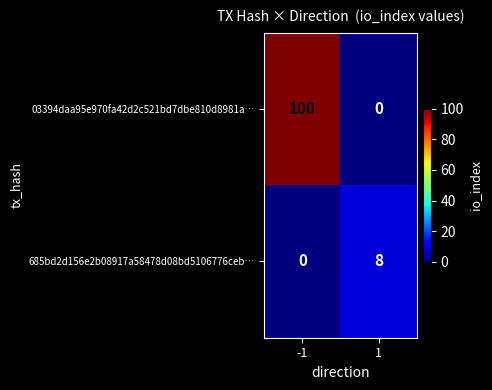

At -1, list the series in order from largest to smallest.

03394daa95e970fa42d2c521bd7dbe810d8981a…, 685bd2d156e2b08917a58478d08bd5106776ceb…